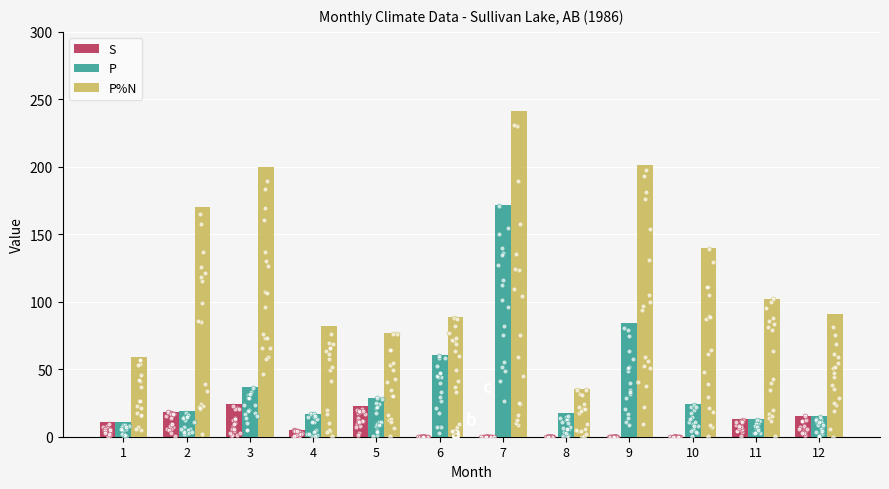

What is the total value across all series at 1?

80.4